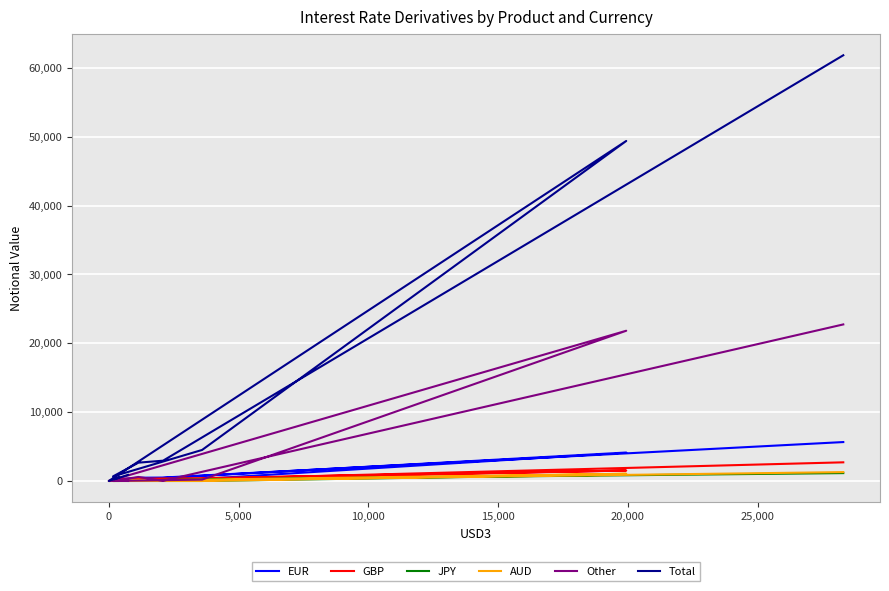

How many times do JPY and Other cross each other?

3